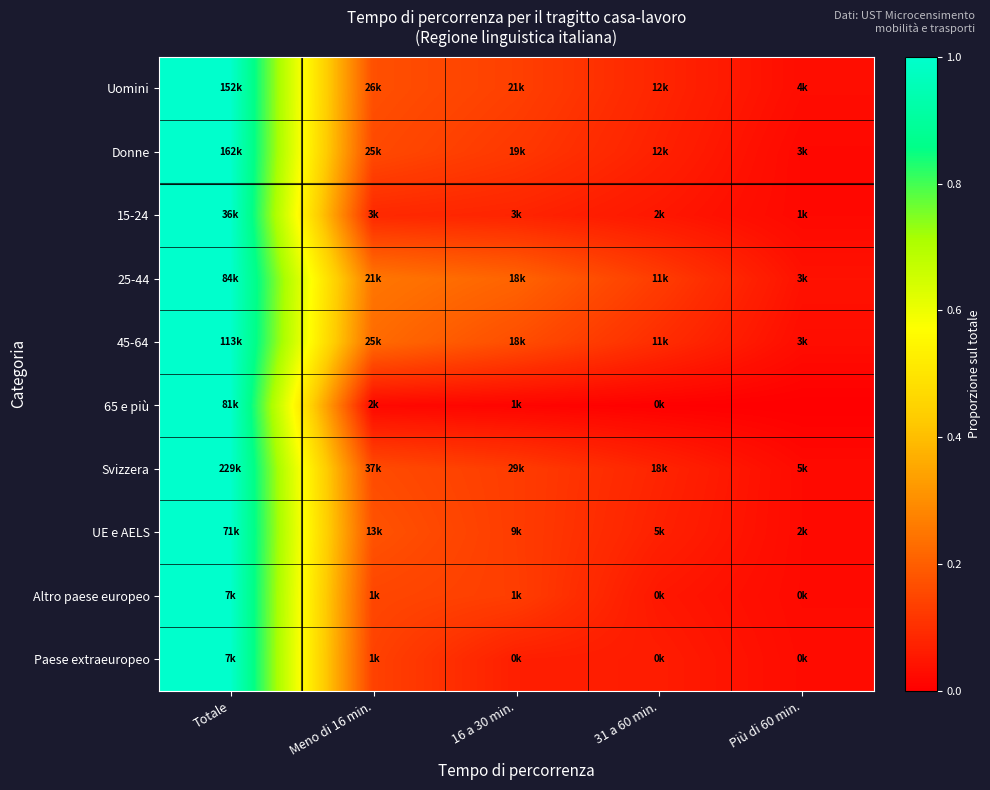

What is the total value across all series at Meno di 16 min.?

1.5